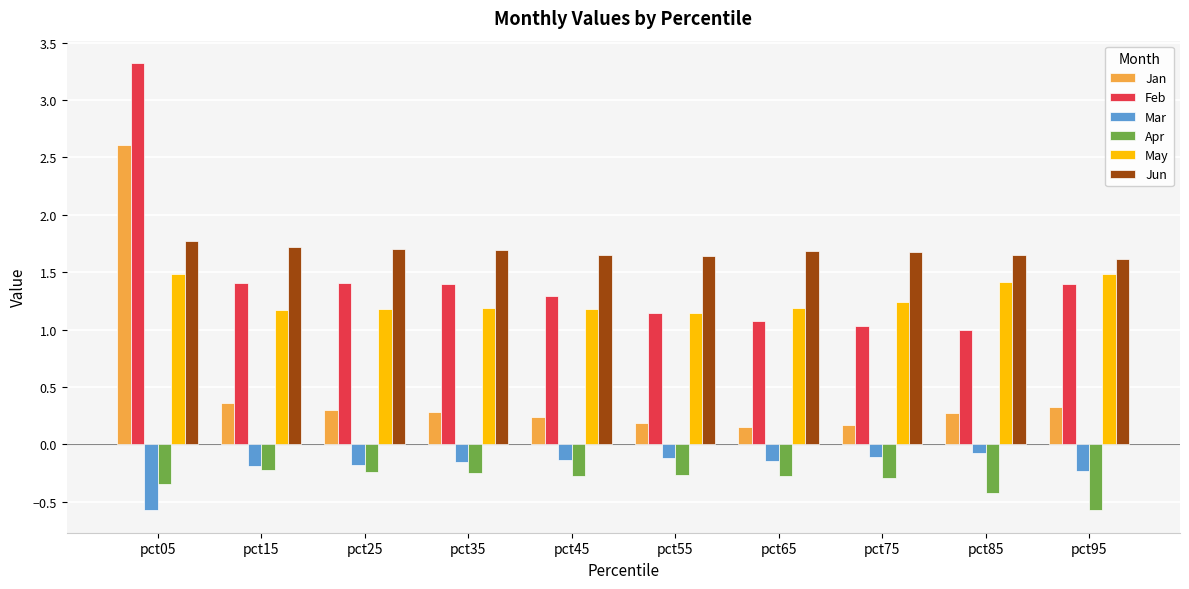

Which series has the widest spread of values?

Jan